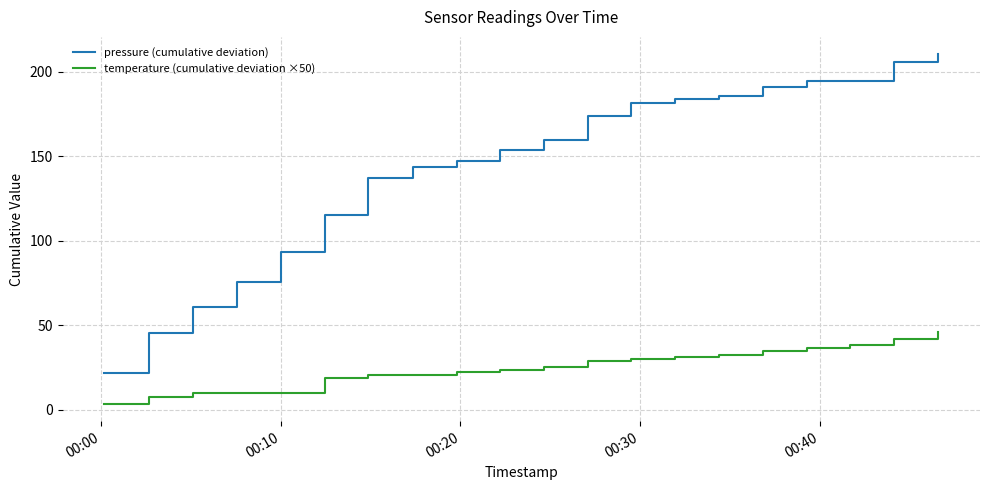

What is the maximum value shown in the chart?

210.4